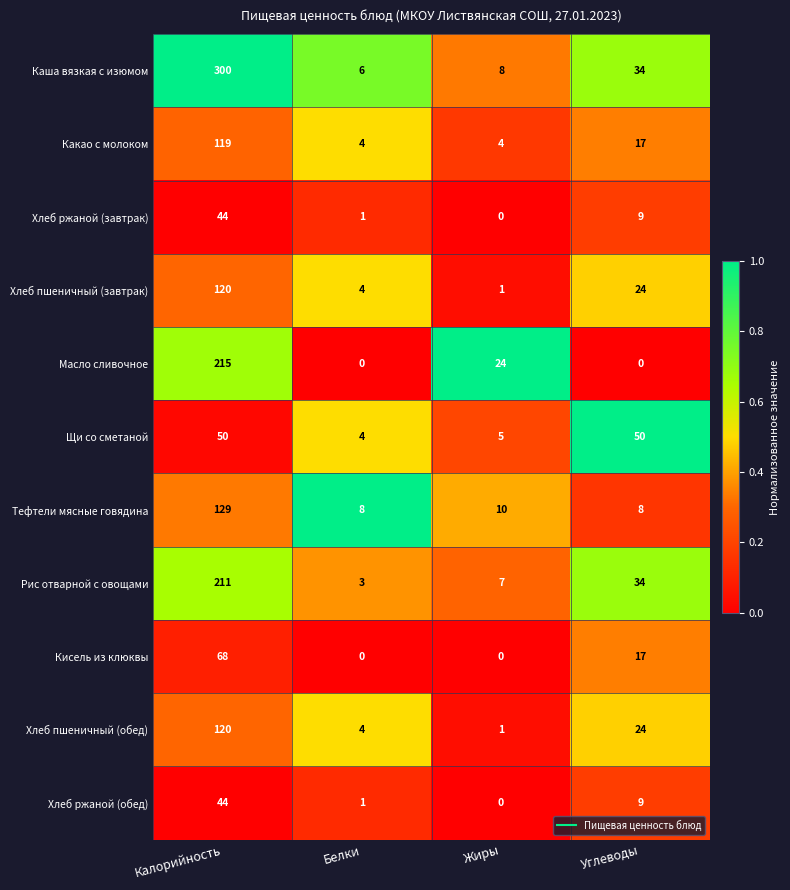

How many data points does each series have?

4